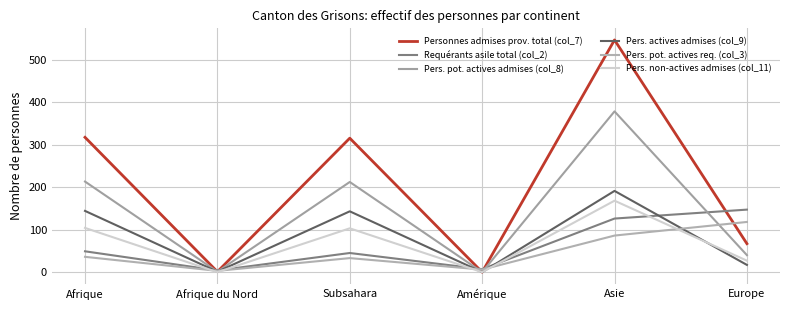

Does the chart have visible grid lines?

Yes